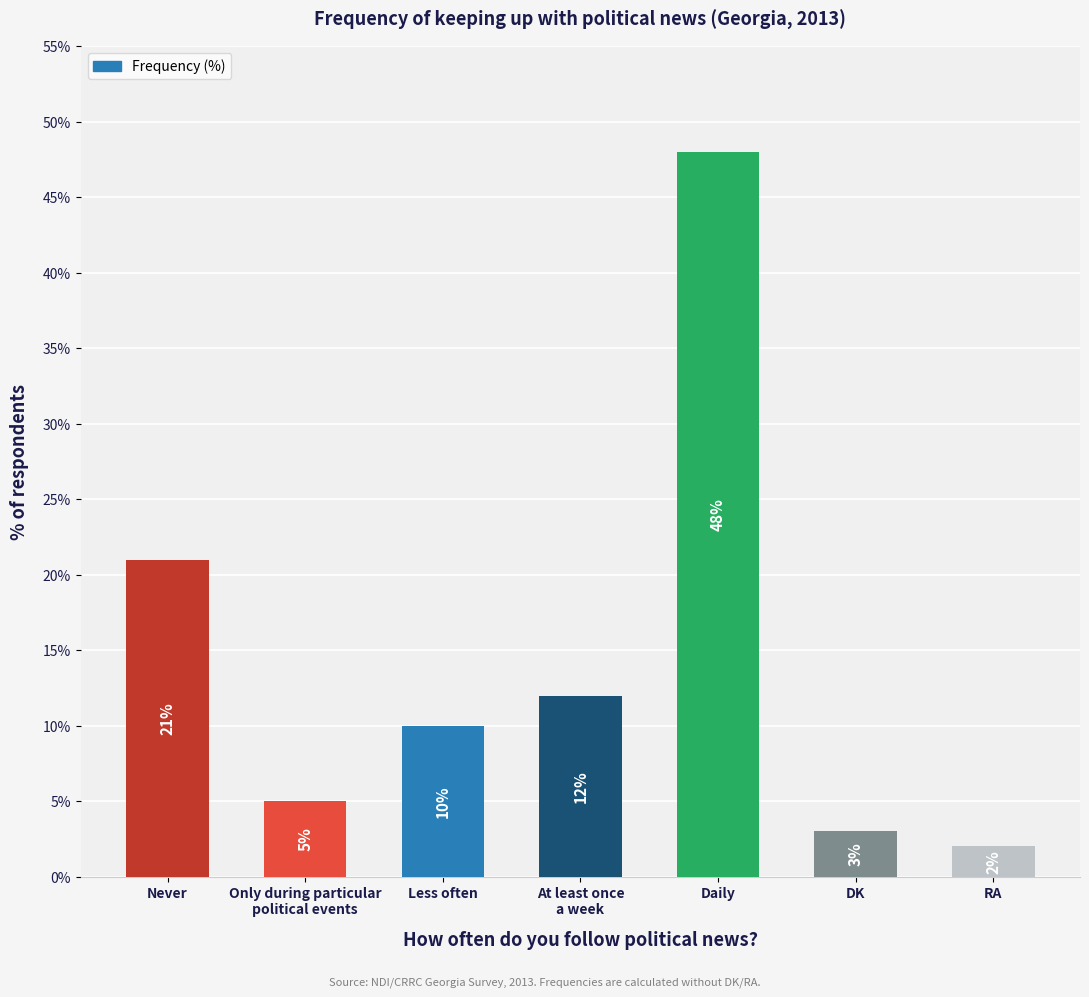

How many values are below 10?

3